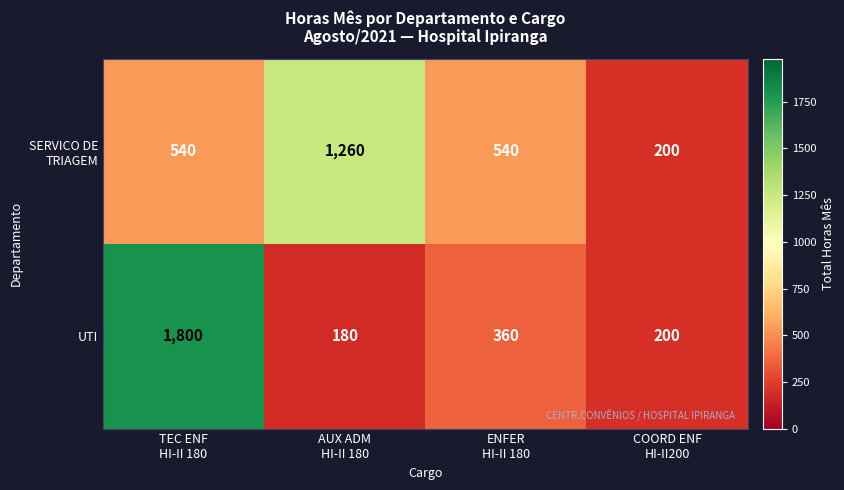

What is the highest value of the UTI series?

1800